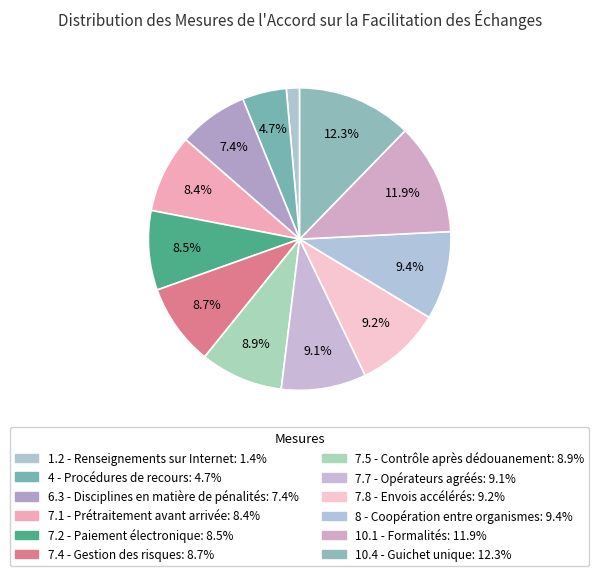

Does 7.4 - Gestion des risques represent more than half of the total?

No